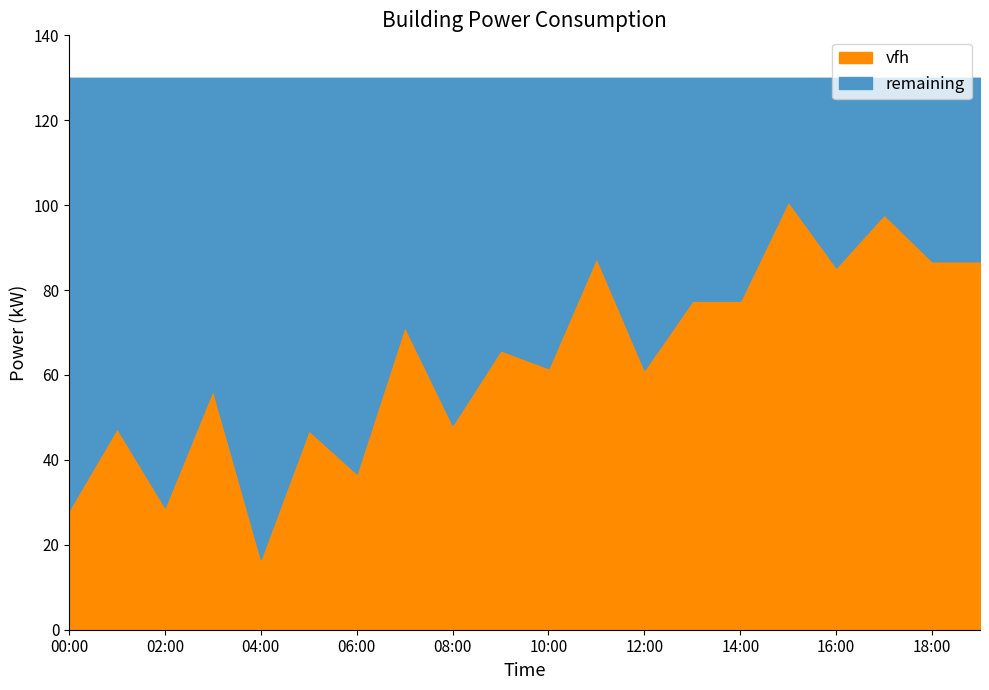

Does the chart have visible grid lines?

No